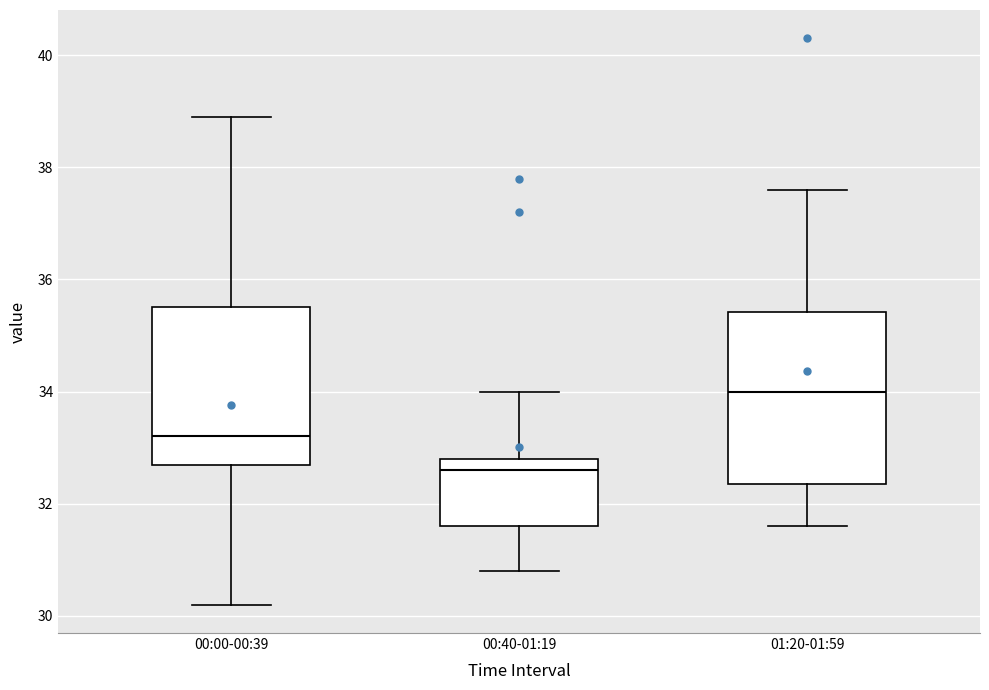

Where is the lower edge of the box for 01:20-01:59 on the y-axis? The values are not printed on the chart, so give them approximately, as read against the axis.

32.4